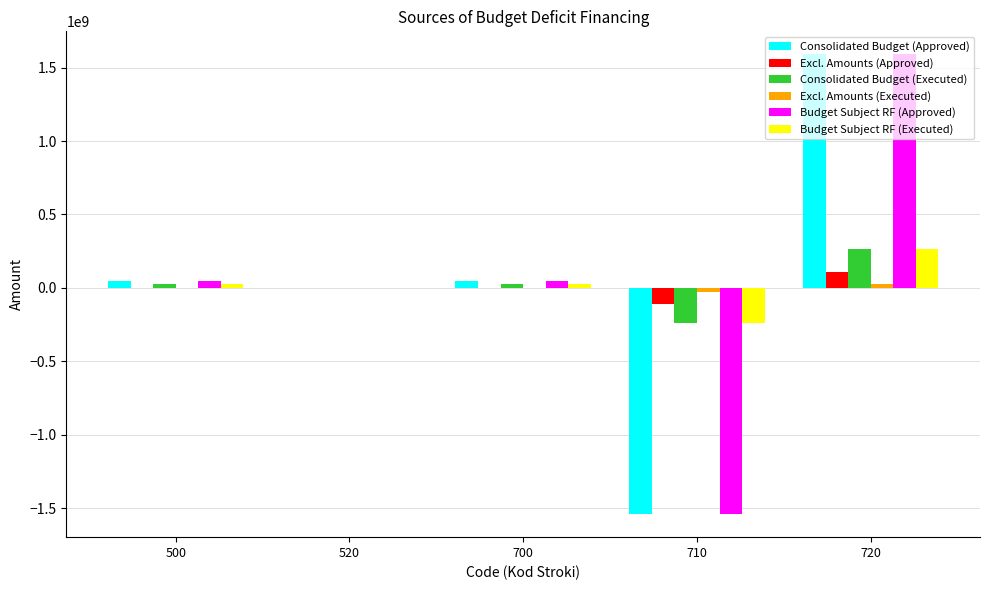

What is the approximate value of Consolidated Budget (Approved) at 720?

1590708001.0